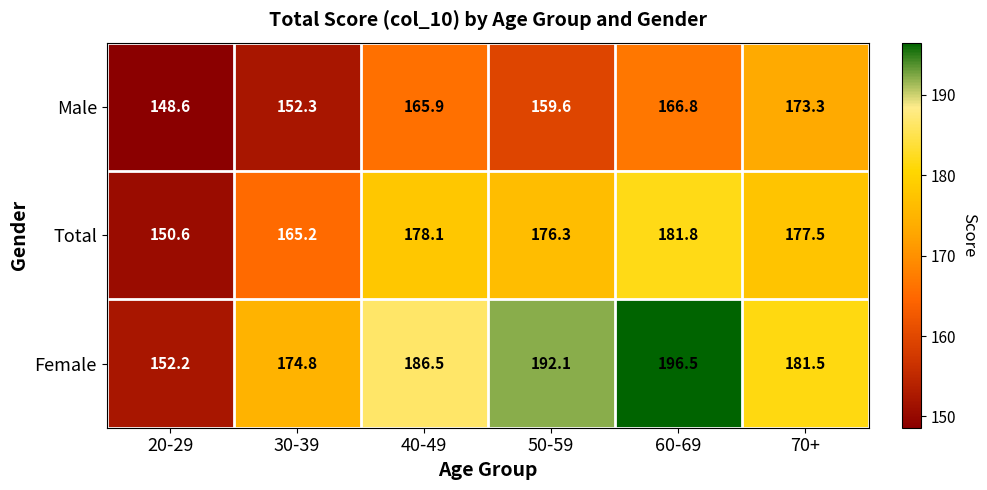

At how many categories does at least one series exceed 158?

5